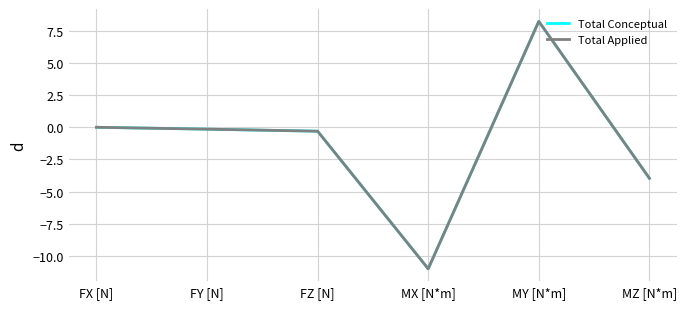

Does the chart display data point markers on the line(s)?

No